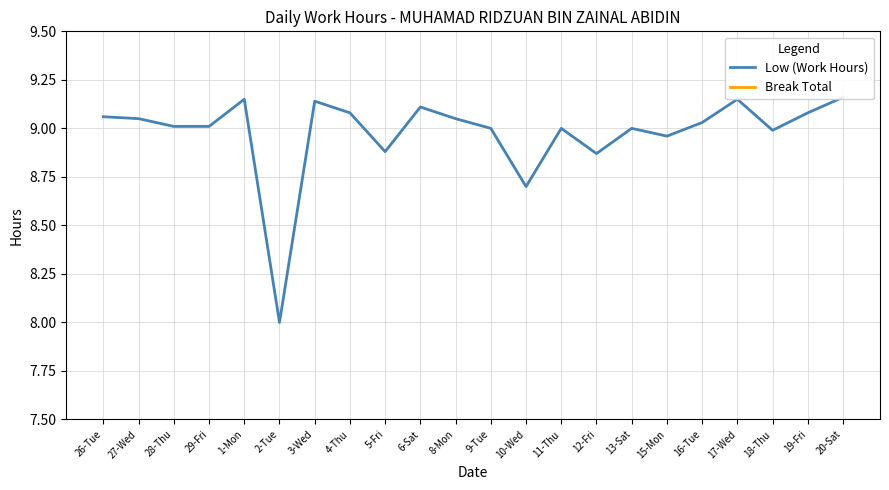

True or false: Low (Work Hours) and Break Total cross at least once.

False